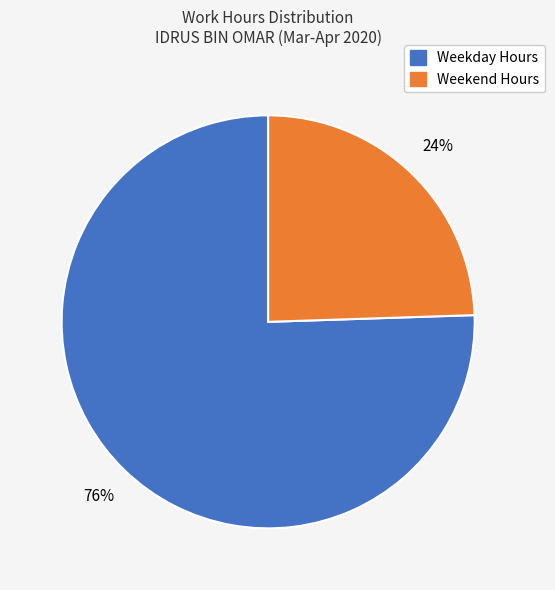

How many segments does this pie chart have?

2